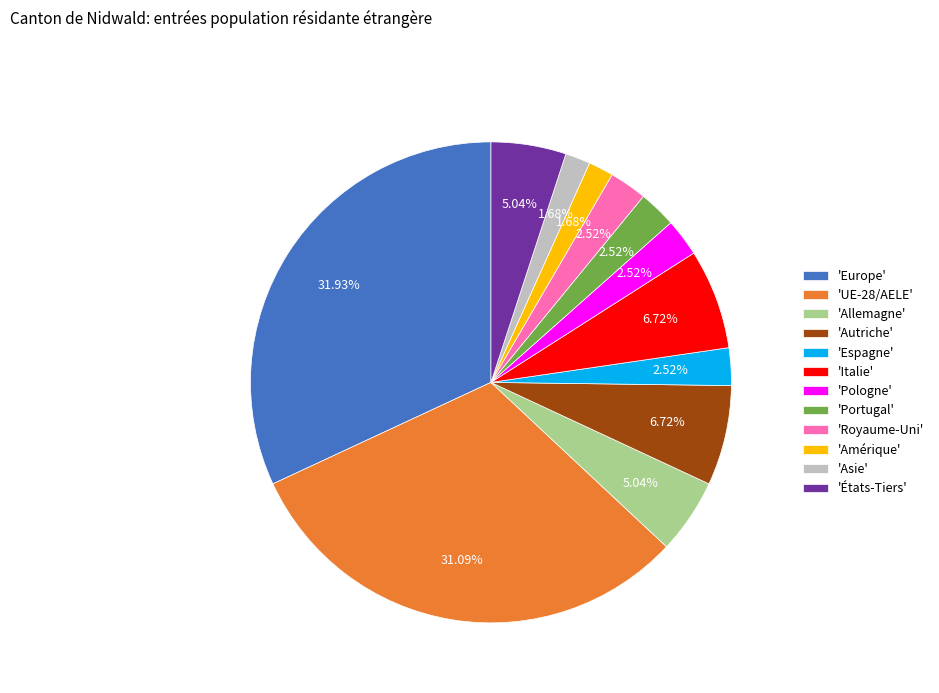

Is there a majority slice in this chart?

No